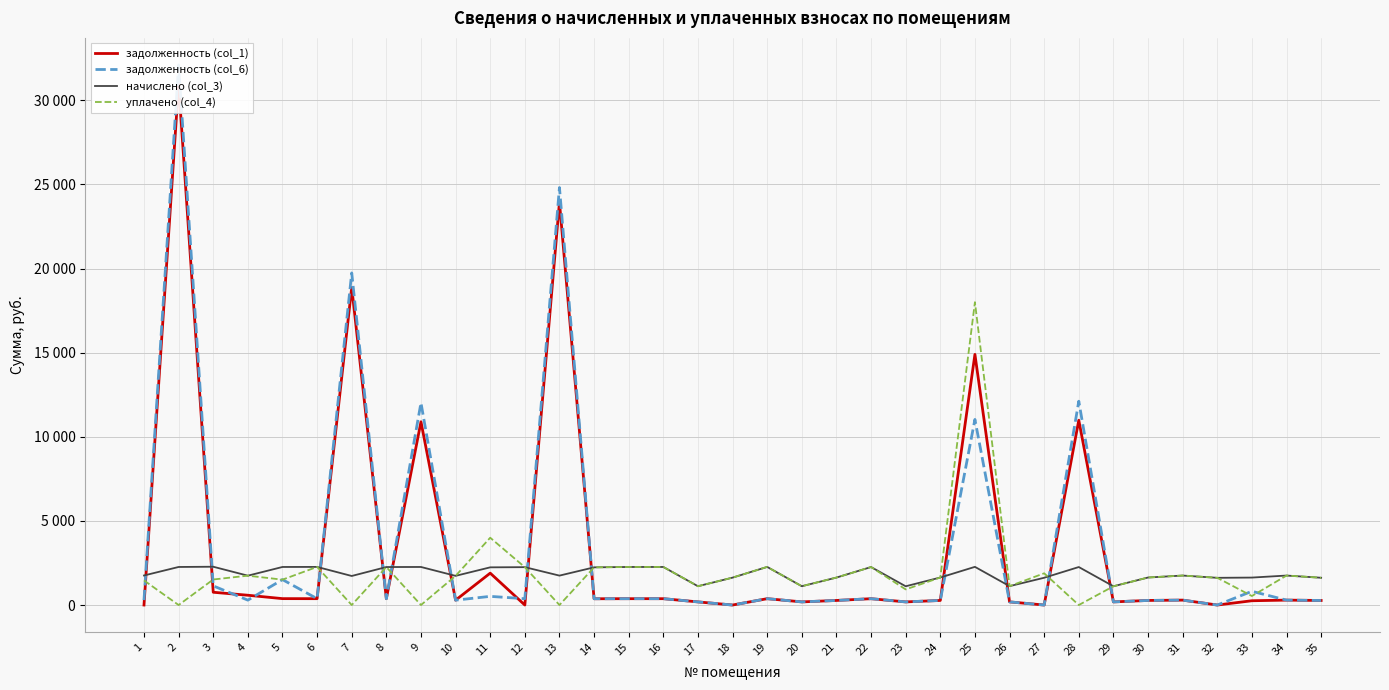

What is the value of the задолженность (col_1) point at the 21st from the left?

271.9